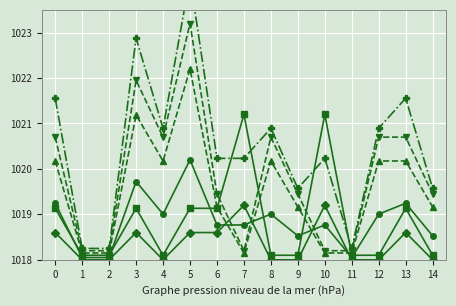

Reading left to right, extract all data points from this chart.

N. Comp.: 0=1018.6	1=1018.0	2=1018.0	3=1018.6	4=1018.0	5=1018.6	6=1018.6	7=1019.2	8=1018.0	9=1018.0	10=1019.2	11=1018.0	12=1018.0	13=1018.6	14=1018.0
Tot. Contr.: 0=1019.2	1=1018.0	2=1018.0	3=1019.7	4=1019.0	5=1020.2	6=1018.8	7=1018.8	8=1019.0	9=1018.5	10=1018.8	11=1018.0	12=1019.0	13=1019.2	14=1018.5
Contr. Ord.: 0=1019.1	1=1018.1	2=1018.1	3=1019.1	4=1018.1	5=1019.1	6=1019.1	7=1021.2	8=1018.1	9=1018.1	10=1021.2	11=1018.1	12=1018.1	13=1019.1	14=1018.1
Contr. Agg.: 0=1020.2	1=1018.1	2=1018.1	3=1021.2	4=1020.2	5=1022.2	6=1019.2	7=1018.1	8=1020.2	9=1019.2	10=1018.1	11=1018.1	12=1020.2	13=1020.2	14=1019.2
Tot. U65/Dis.: 0=1020.7	1=1018.2	2=1018.2	3=1022.0	4=1020.7	5=1023.2	6=1019.5	7=1018.2	8=1020.7	9=1019.5	10=1018.2	11=1018.2	12=1020.7	13=1020.7	14=1019.5
Contributo: 0=1021.6	1=1018.2	2=1018.2	3=1022.9	4=1020.9	5=1024.2	6=1020.2	7=1020.2	8=1020.9	9=1019.6	10=1020.2	11=1018.2	12=1020.9	13=1021.6	14=1019.6